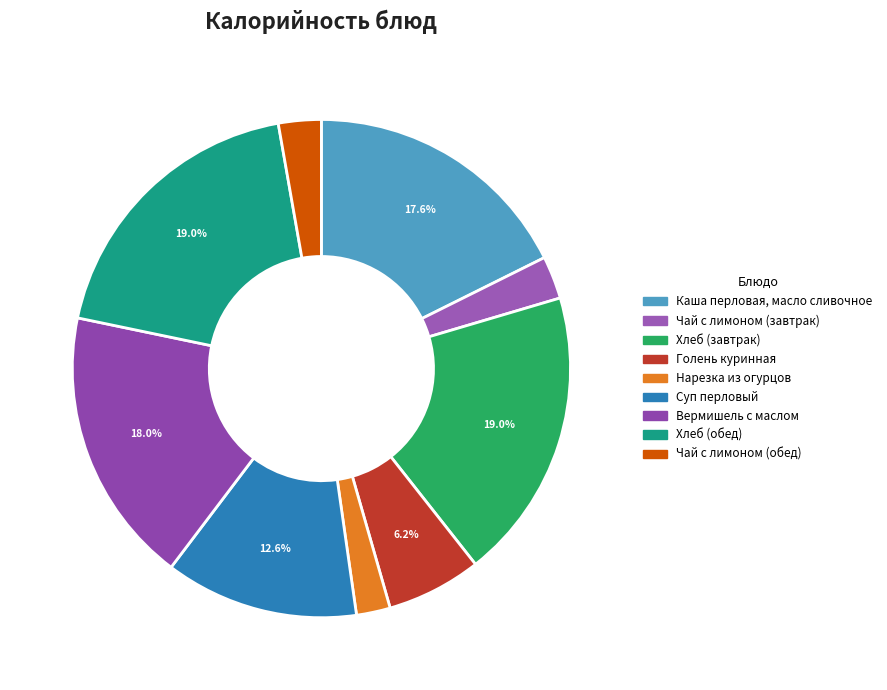

What portion of the pie excludes Хлеб (обед)?

81.0%